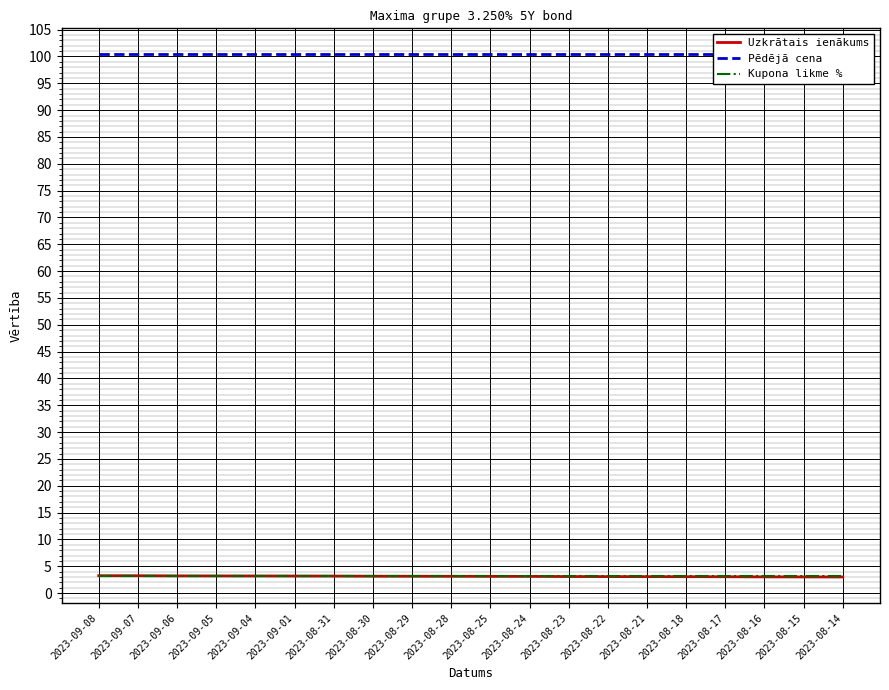

Rank the categories by Pēdējā cena value from lowest to highest.

2023-09-08, 2023-09-07, 2023-09-06, 2023-09-05, 2023-09-04, 2023-09-01, 2023-08-31, 2023-08-30, 2023-08-29, 2023-08-28, 2023-08-25, 2023-08-24, 2023-08-23, 2023-08-22, 2023-08-21, 2023-08-18, 2023-08-17, 2023-08-16, 2023-08-15, 2023-08-14